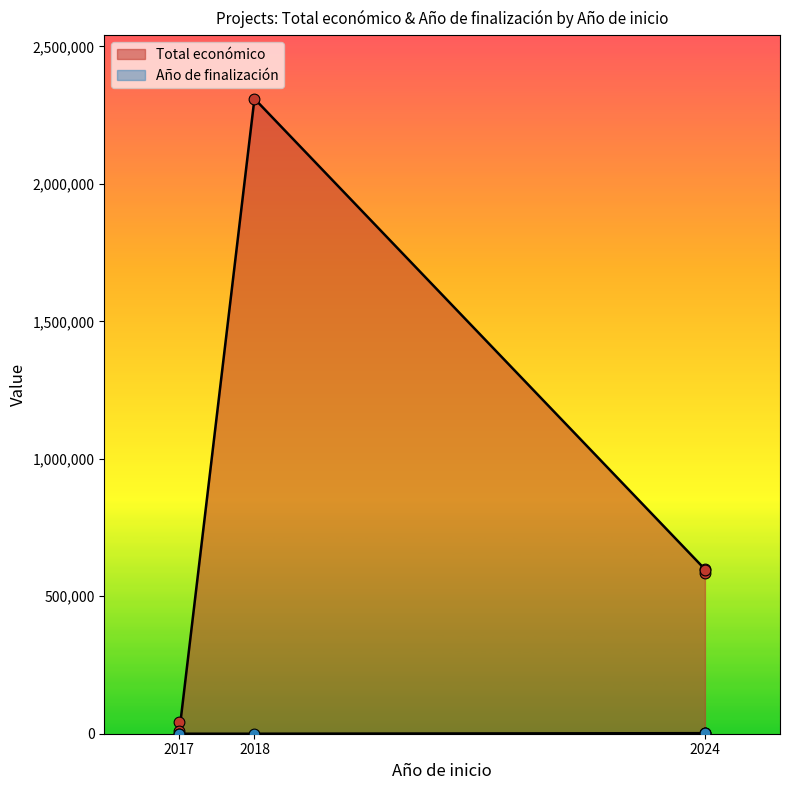

At which category is the sum across all series the highest?

2018